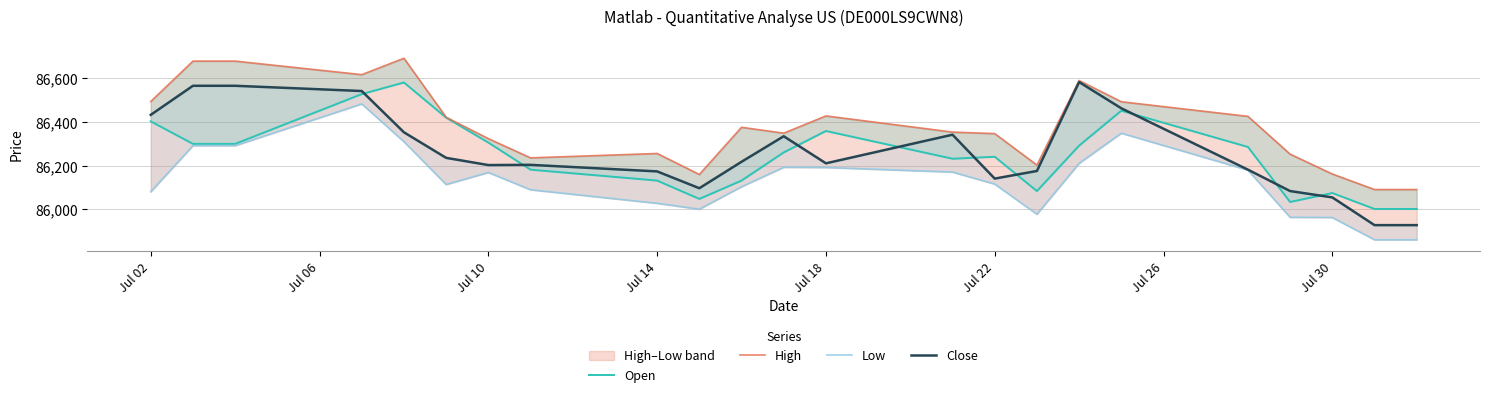

Which series has the largest total across all categories?

High